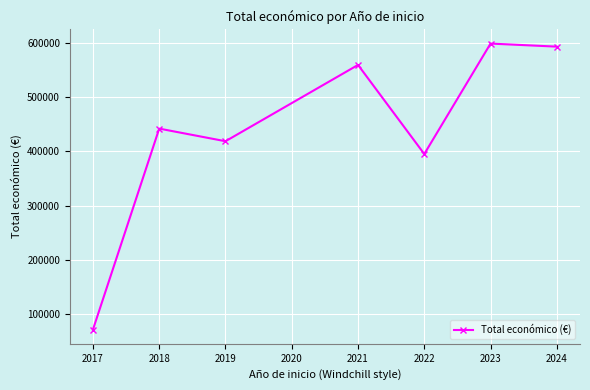

What is the sum of all values?

3079924.0